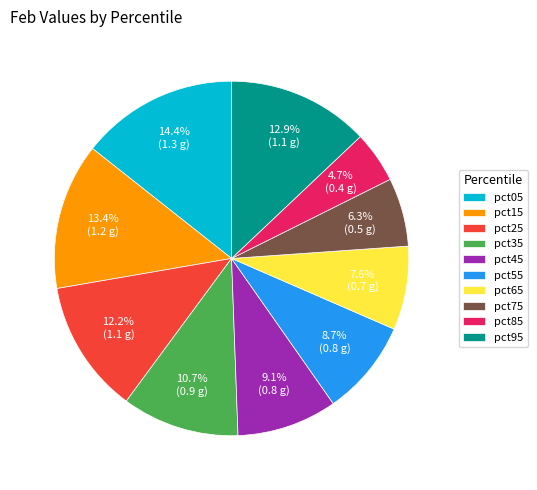

What is the largest slice in the pie chart?

pct05